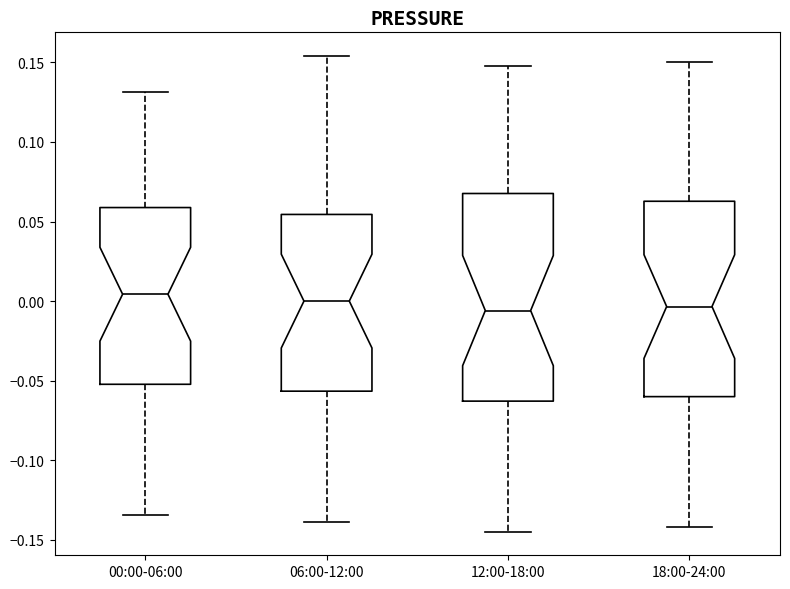

Reading left to right, transcribe this box plot: for each box, give where its median line is, the range the box spans, and where its two whiskers end, as read against the y-axis. The values are not printed on the chart, so give them approximately, as read against the axis.

00:00-06:00: median 0.005, box -0.050 to 0.060, whiskers -0.135 to 0.130
06:00-12:00: median 0.000, box -0.055 to 0.055, whiskers -0.140 to 0.155
12:00-18:00: median -0.005, box -0.065 to 0.070, whiskers -0.145 to 0.150
18:00-24:00: median -0.005, box -0.060 to 0.065, whiskers -0.140 to 0.150